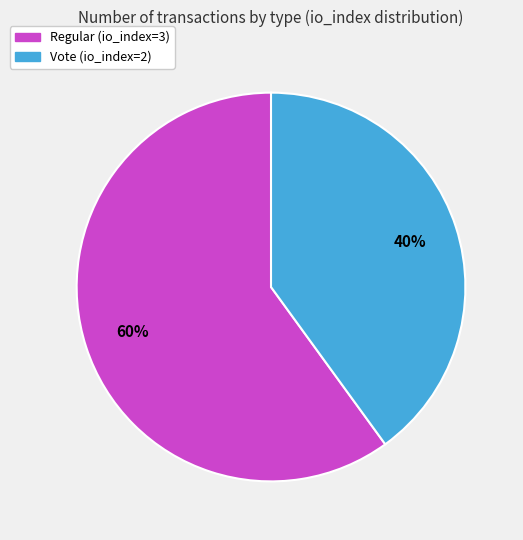

Is the sum of Regular (io_index=3) and Vote (io_index=2) greater than half?

Yes